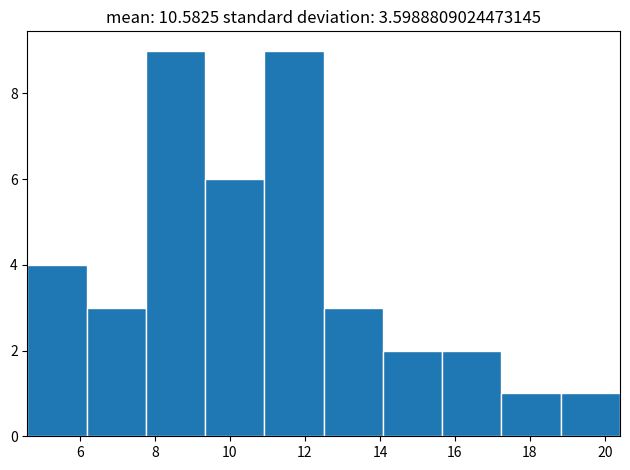

What is the height of the bar covering 14.08 to 15.66 on the x-axis? Neither the bar edges nor the heights are printed on the chart, so give them approximately, as read against the axes.

2